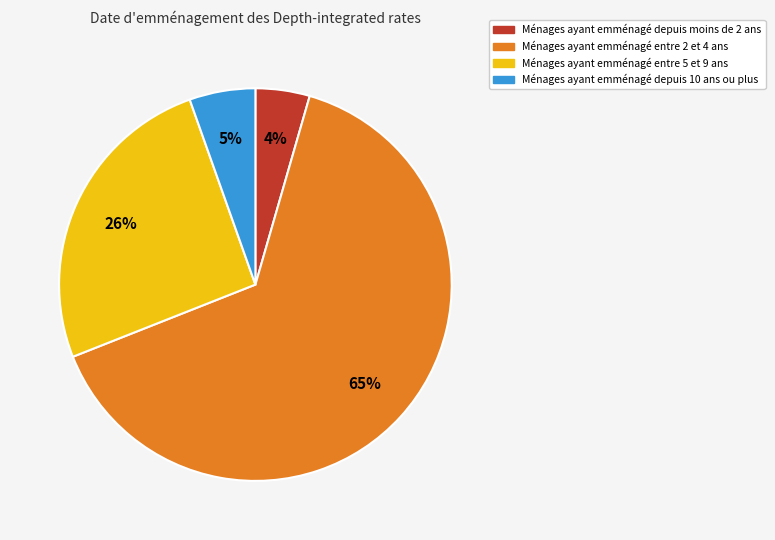

To the nearest percent, what is the average slice percentage?

25%